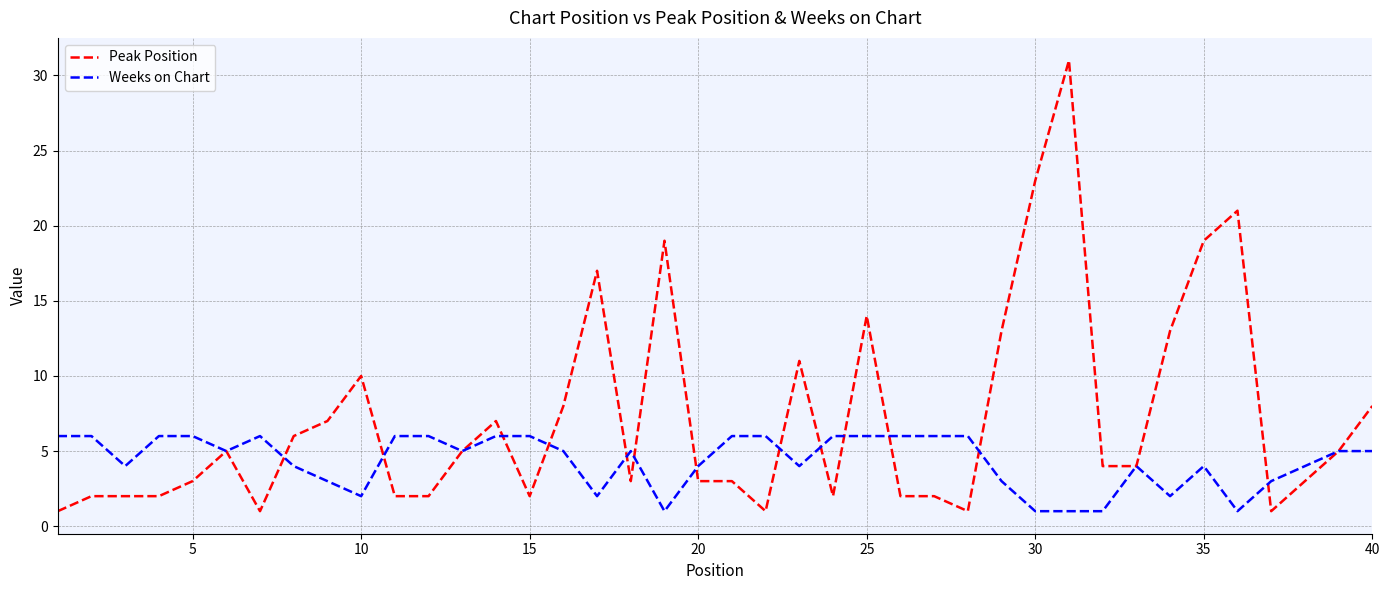

Does the chart have visible grid lines?

Yes